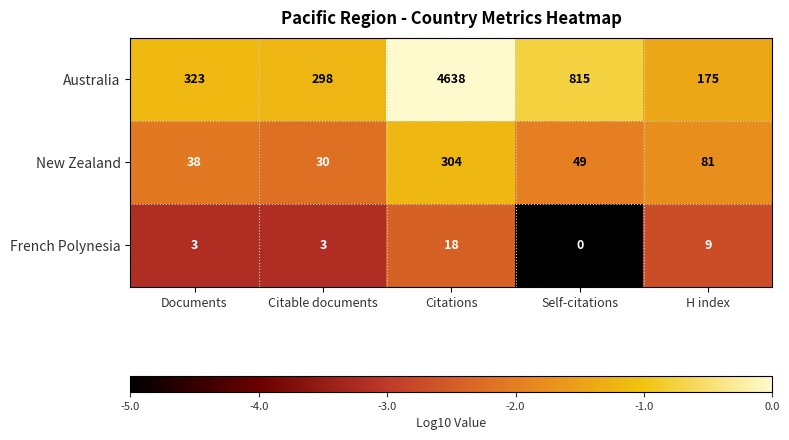

What is the total value across all series at Citable documents?

331